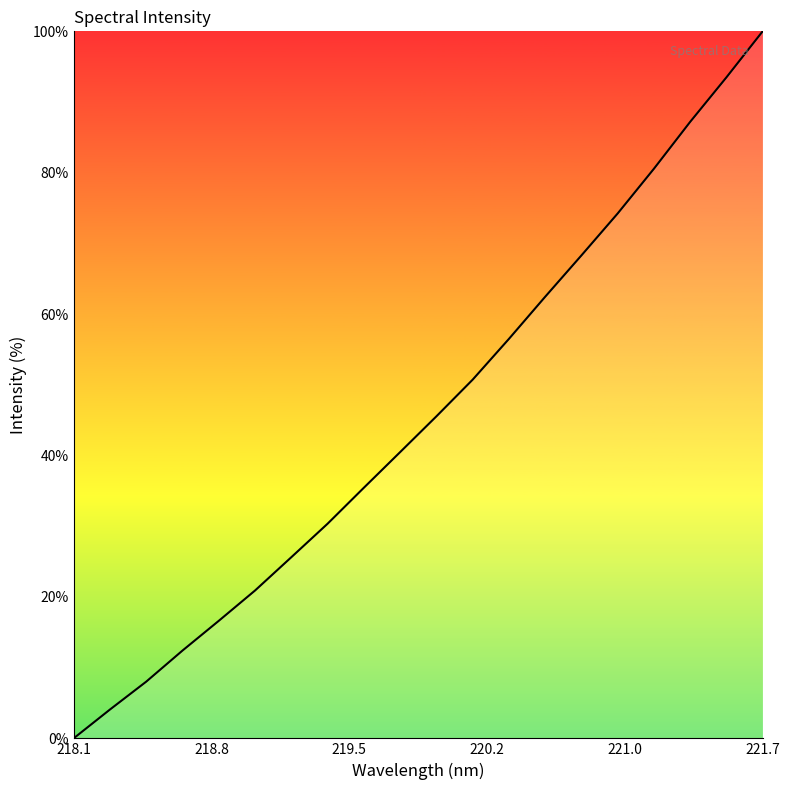

Does the chart display data point markers on the line(s)?

No